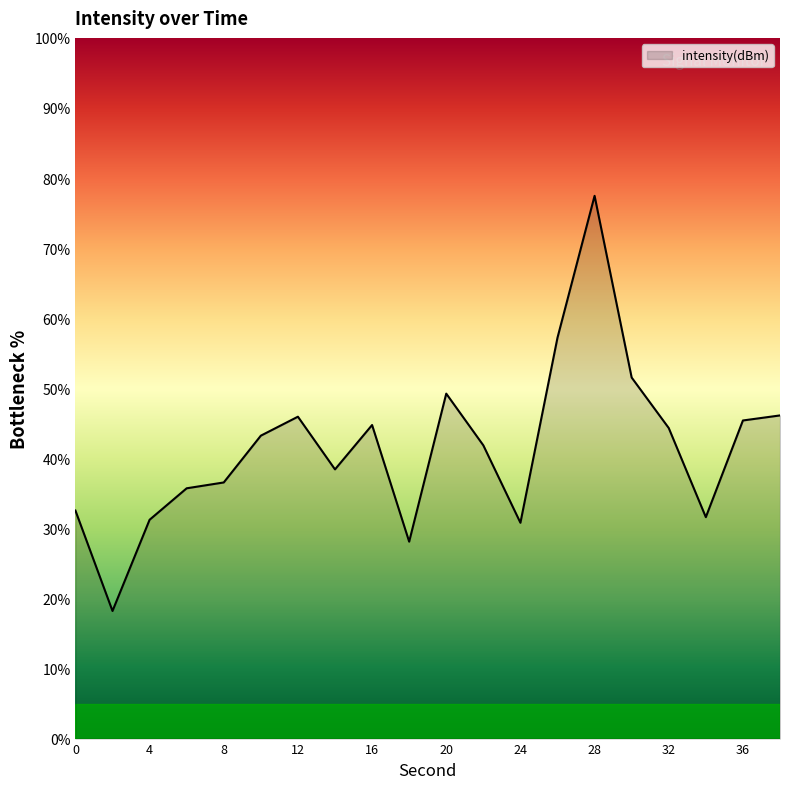

Does the chart display data point markers on the line(s)?

No